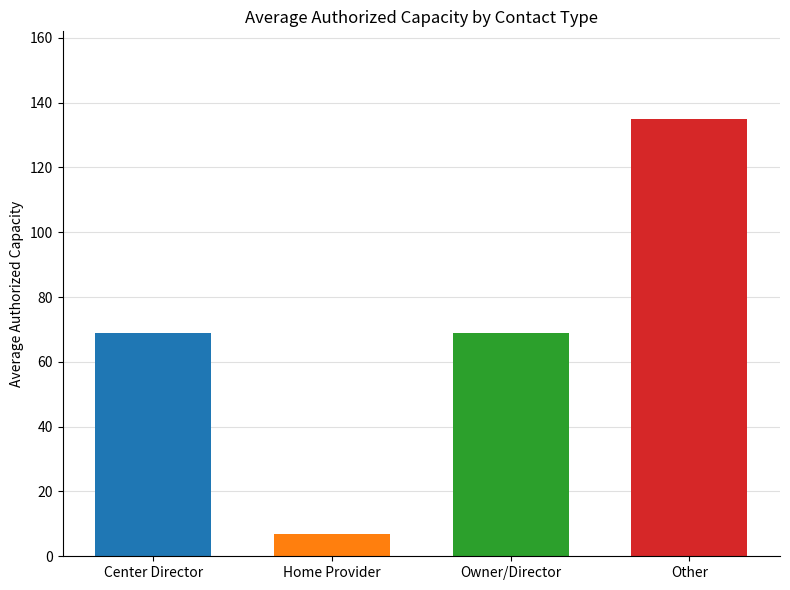

Is it true that the value at Center Director is 106?

False